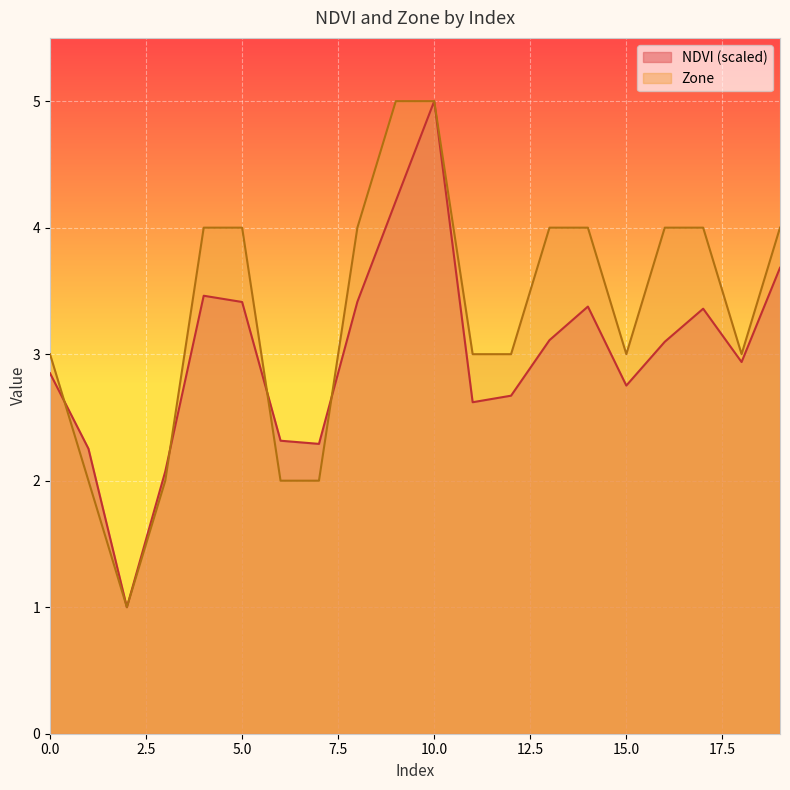

Does the chart display data point markers on the line(s)?

No